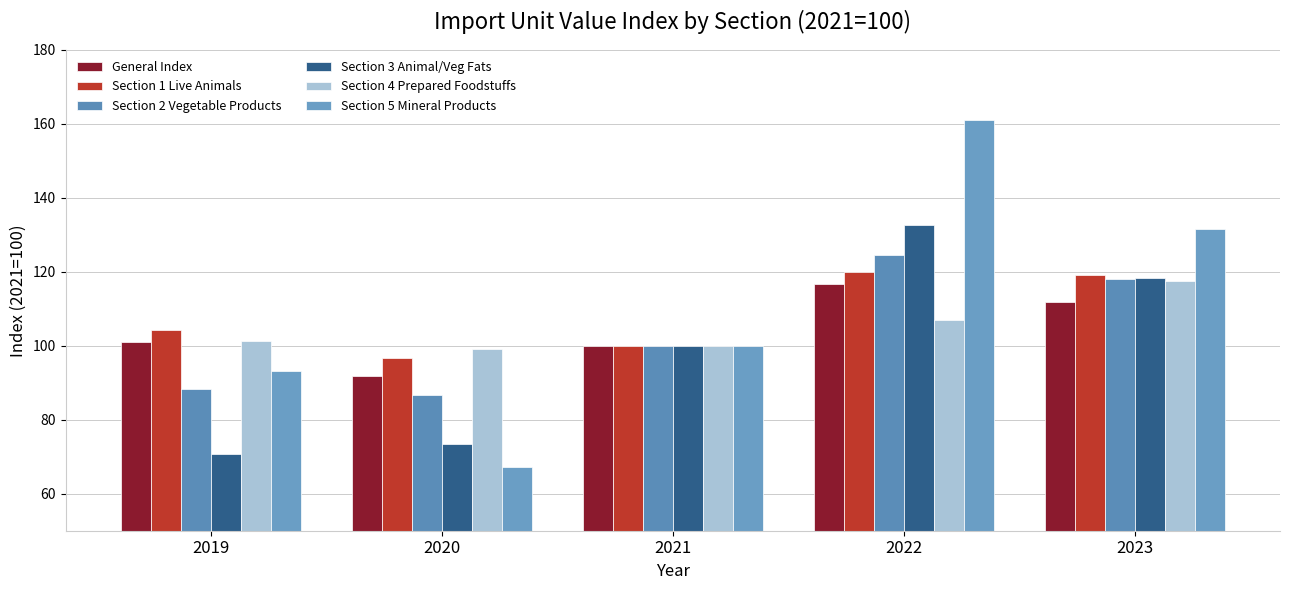

Is it true that Section 5 Mineral Products equals 38.2 at 2021?

False